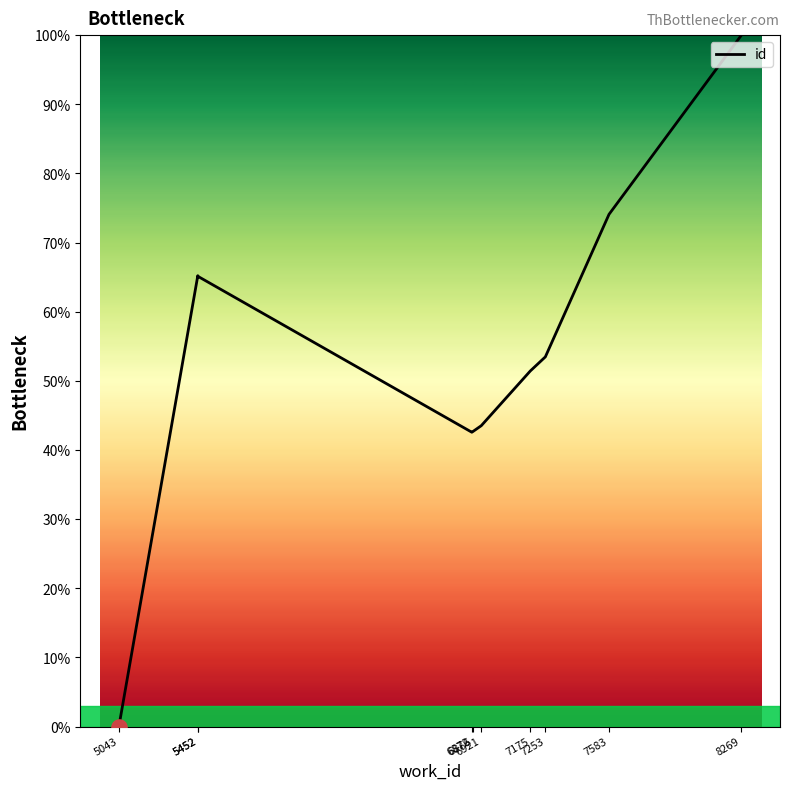

What is the ratio of the value at 6872 to the value at 6921?

1.0